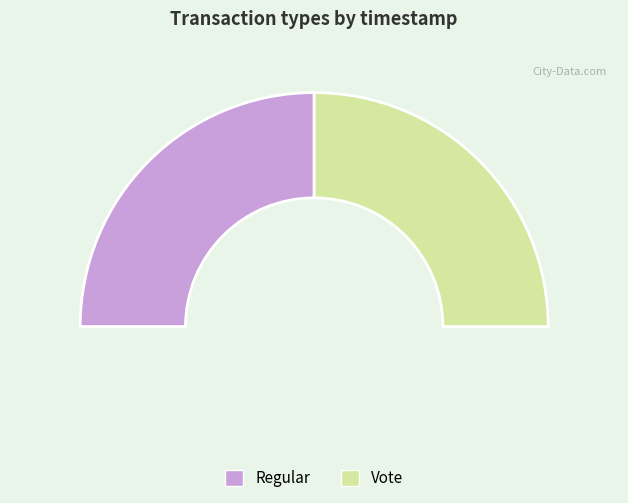

To the nearest percent, what portion does Vote represent?

50%